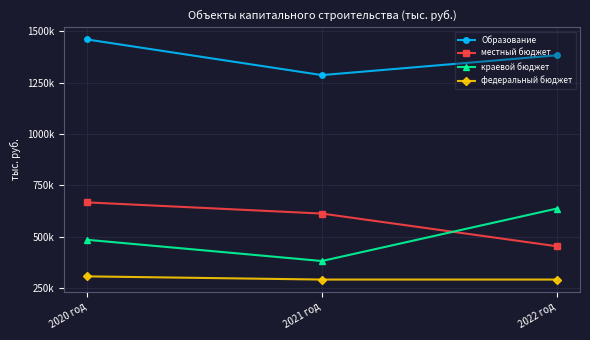

Which series changed the most between 2021 год and 2022 год?

краевой бюджет